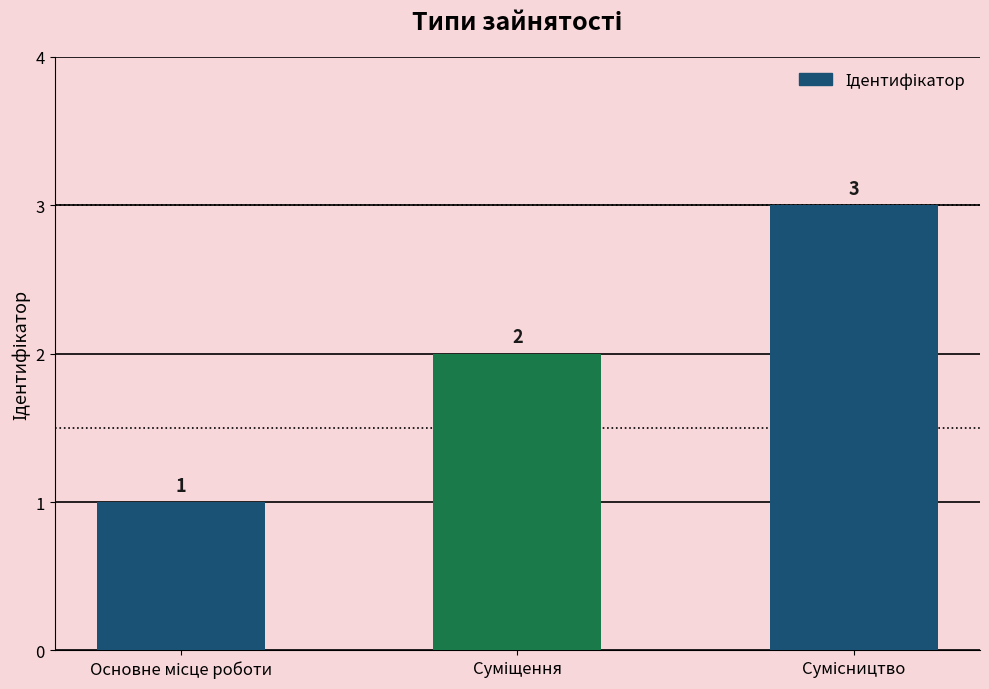

What is the value of the 3rd bar from the left?

3